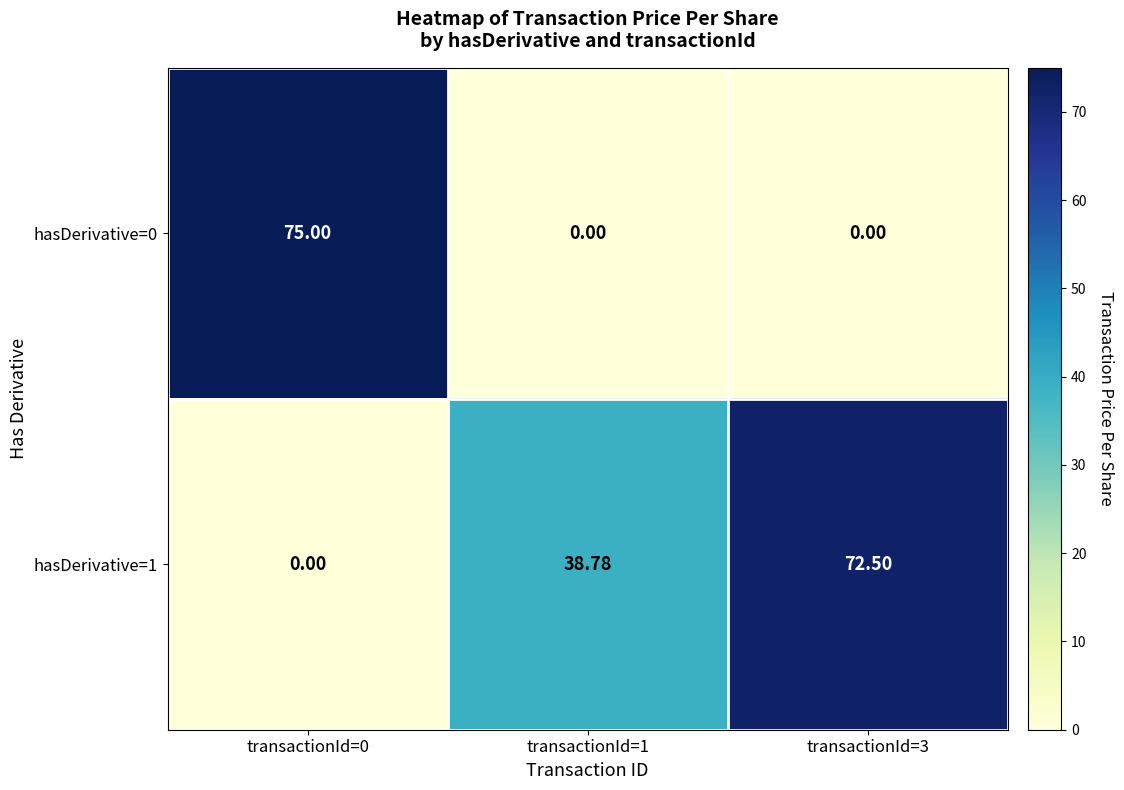

Is the value of hasDerivative=1 at transactionId=3 greater than the value of hasDerivative=0 at transactionId=0?

No